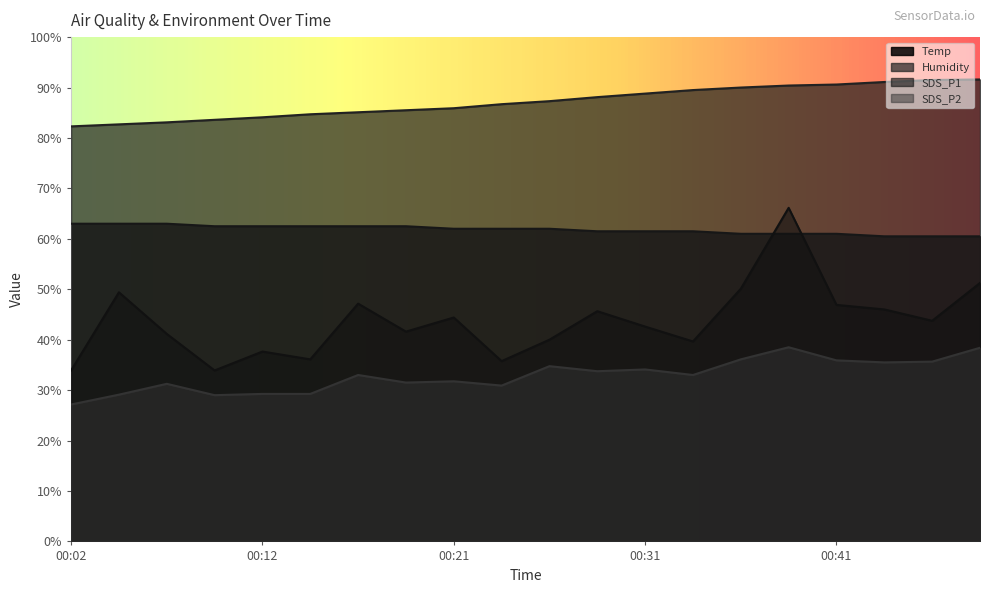

True or false: SDS_P1 has more than 1 interior local peaks.

True